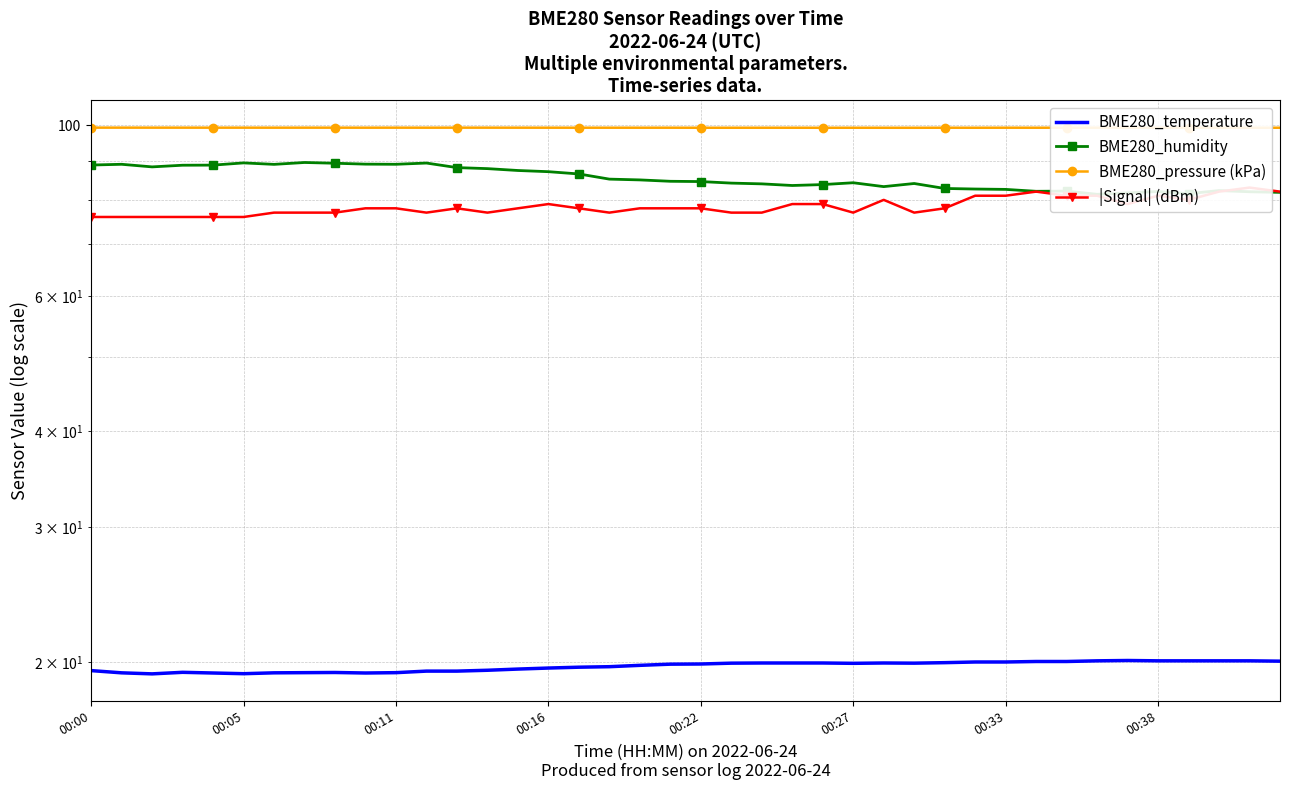

True or false: BME280_humidity has a value of 87.0 at 00:16.

True